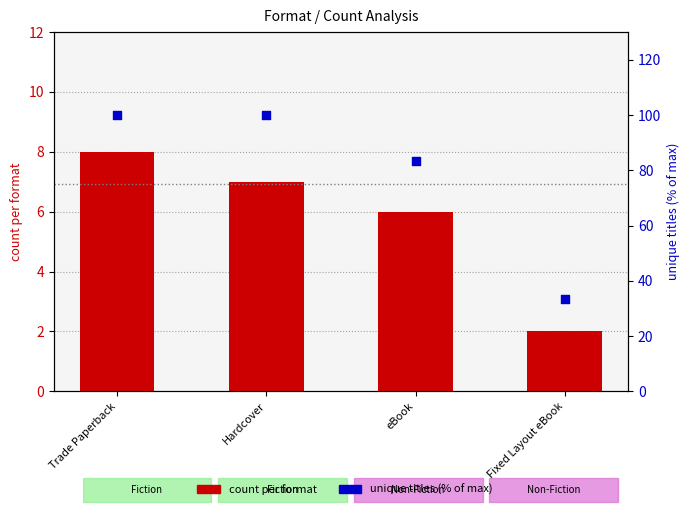

Is the value of unique titles (% of max) at Hardcover greater than the value of count per format at eBook?

Yes